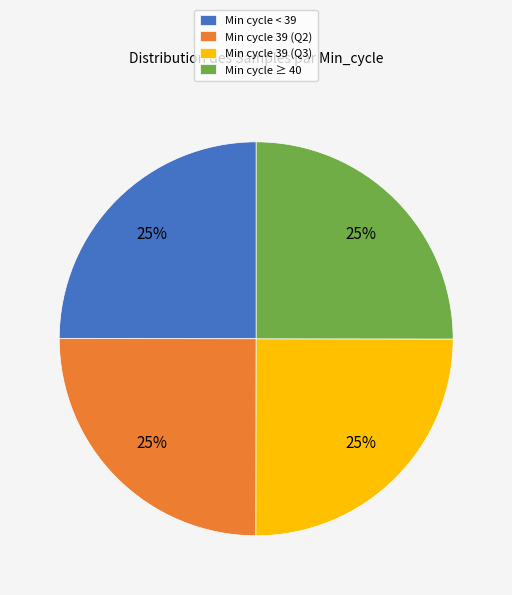

What is the ratio of the value at Min cycle 39 (Q2) to the value at Min cycle 39 (Q3)?

1.0